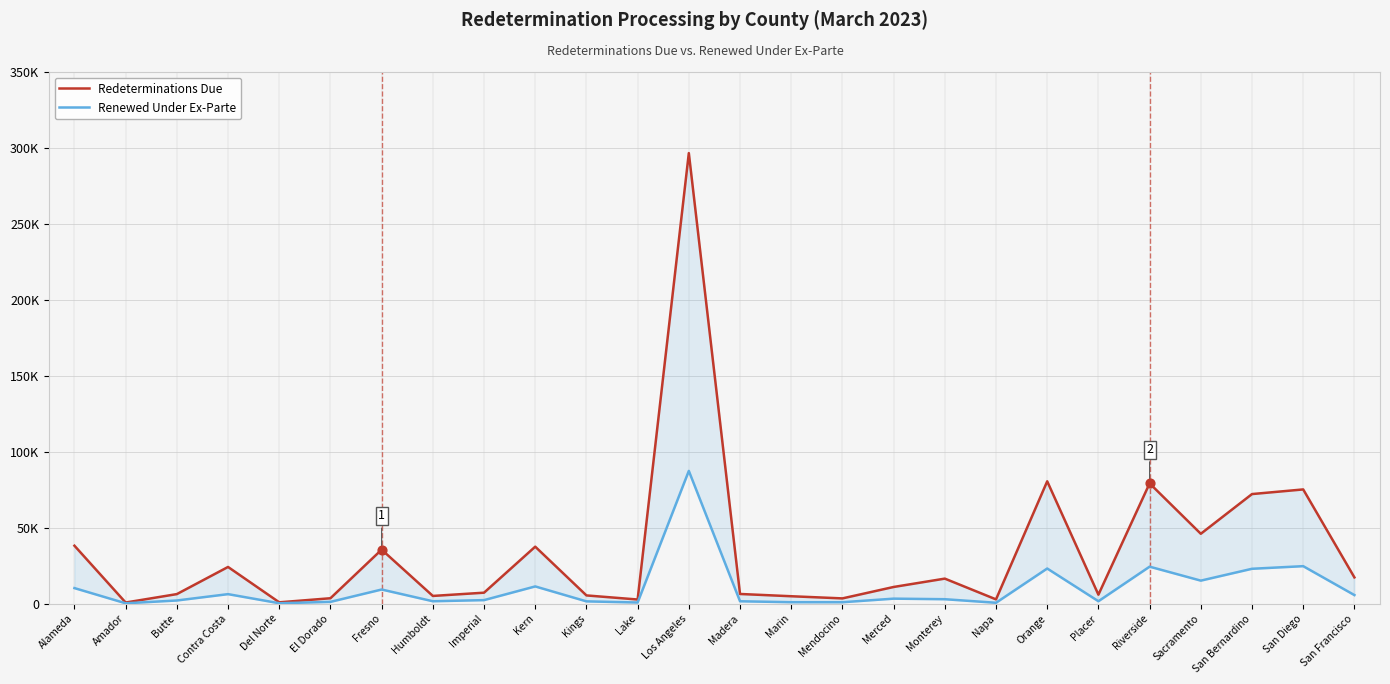

Which series has the largest Y range (max minus min)?

Redeterminations Due